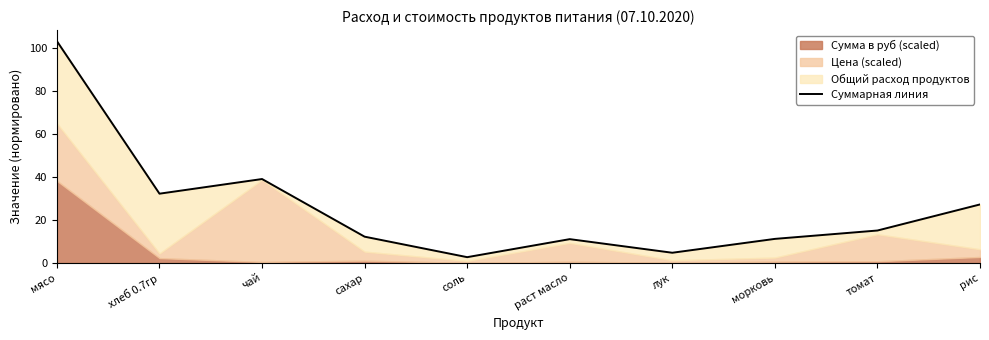

What is the change in value from хлеб 0.7гр to морковь?

-21.1